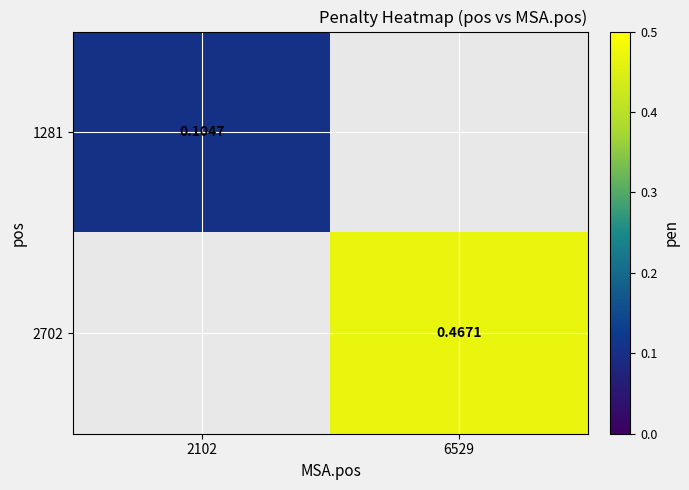

Which has a higher value, 2102 or 6529?

6529